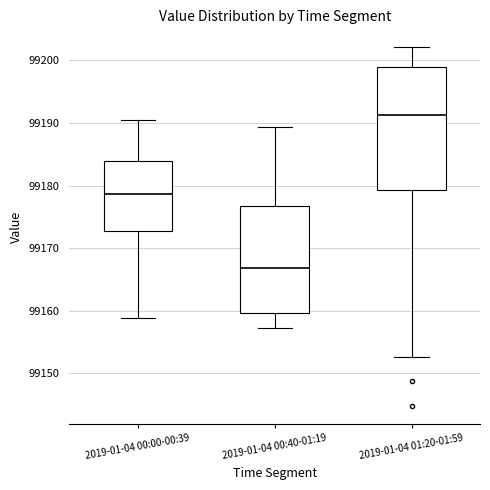

Where does the median line of the box for 2019-01-04 00:00-00:39 sit on the y-axis? The values are not printed on the chart, so give them approximately, as read against the axis.

99179